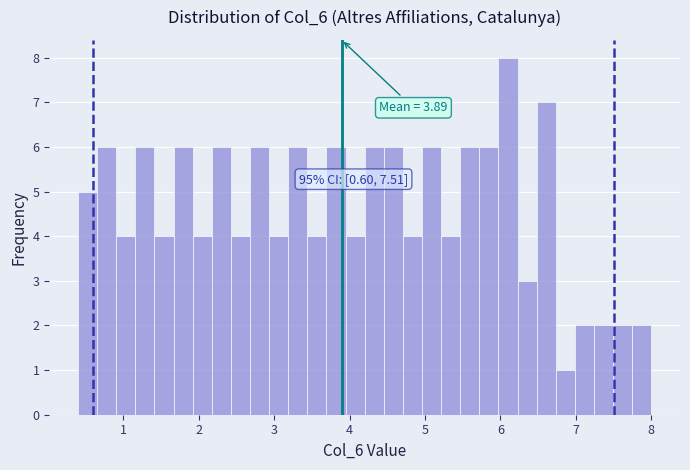

Read against the x-axis, roughly where is the centre of the tallest bar?

6.1